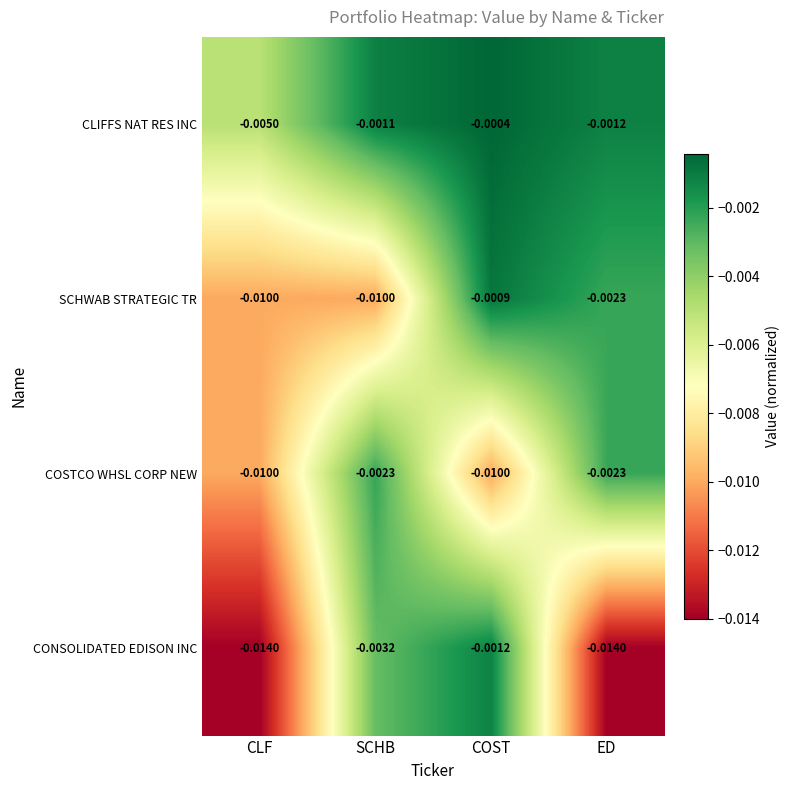

At which category is the sum across all series the highest?

COST